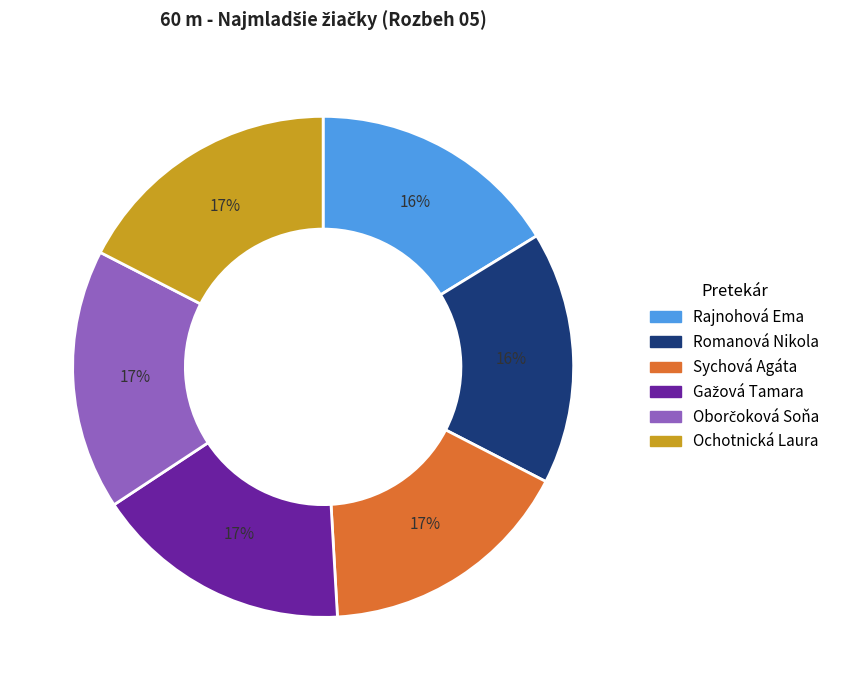

What percentage is the Rajnohová Ema slice, to the nearest percent?

16%